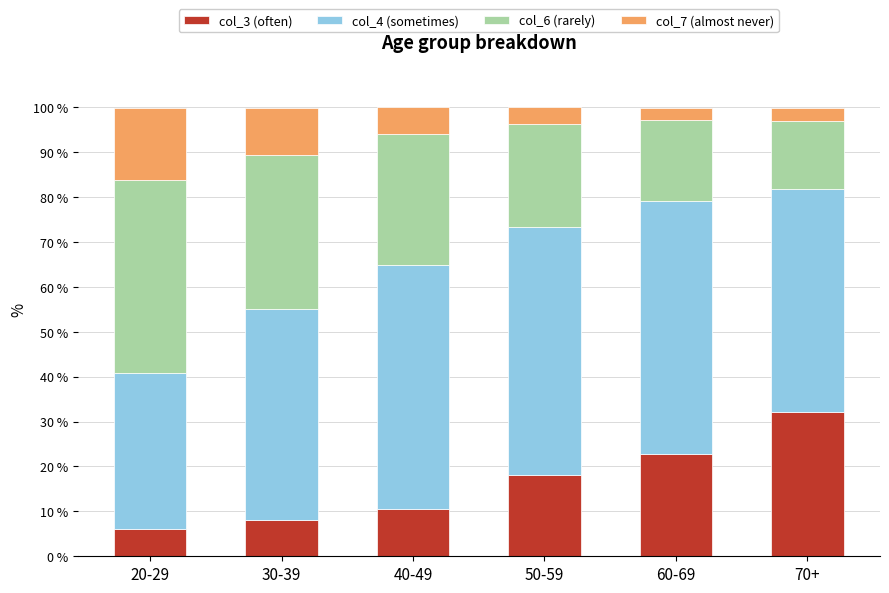

Does the chart contain stacked bars?

Yes